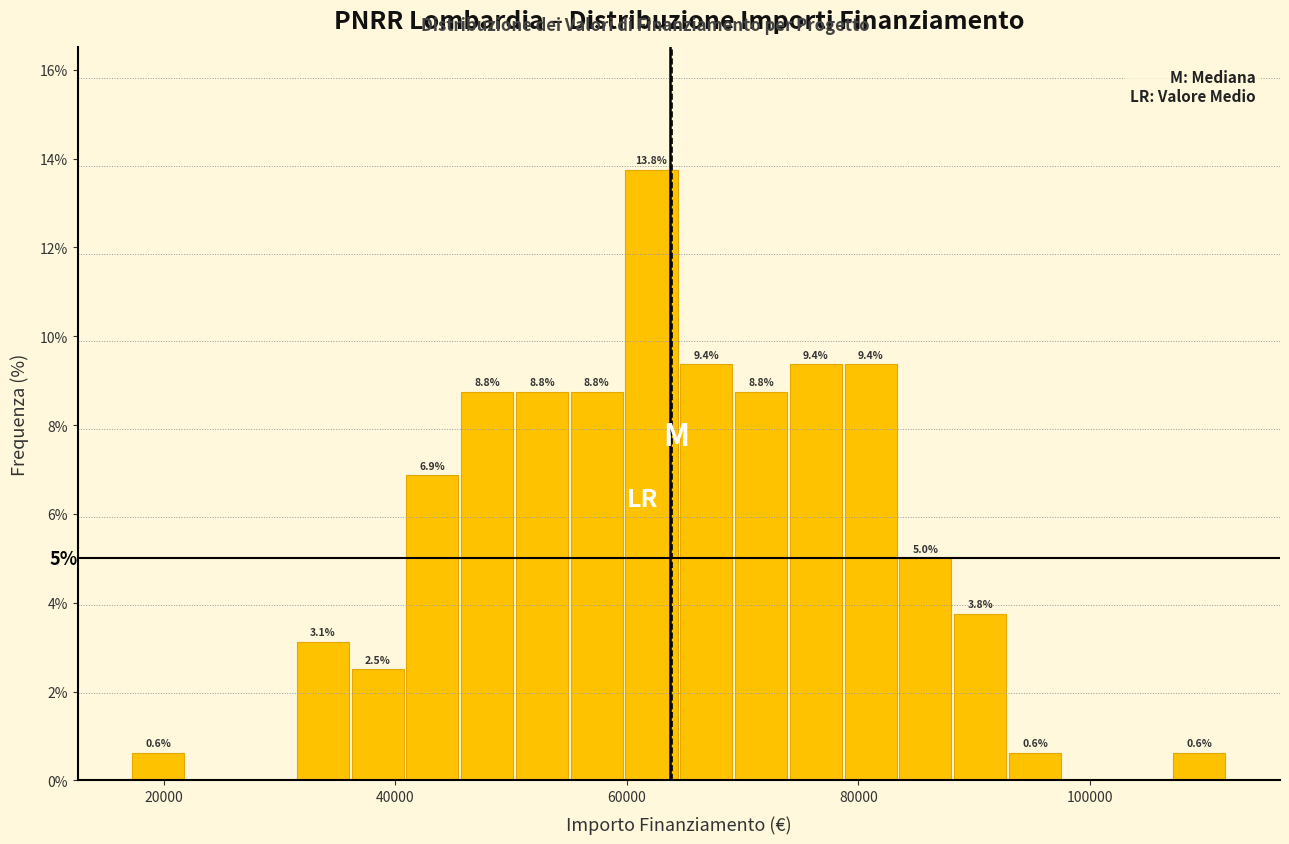

Around what value on the x-axis is the tallest bar? Give the approximate position of its centre, as read against the axis.

62000